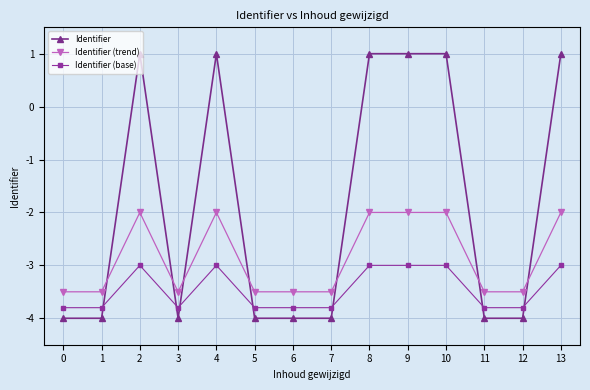

Rank the series by their maximum value, from highest to lowest.

Identifier, Identifier (trend), Identifier (base)